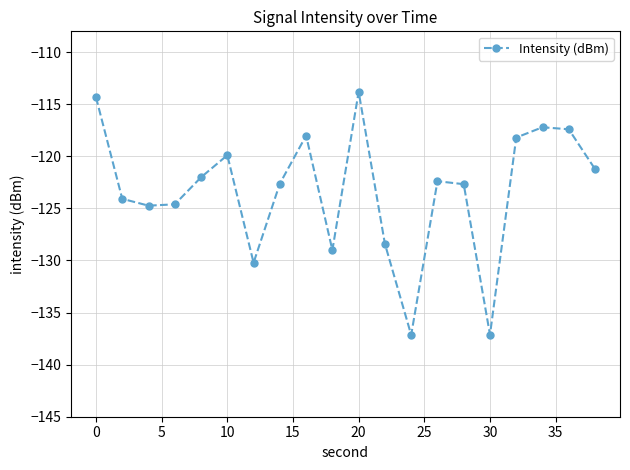

What is the sum of all values?

-2465.1